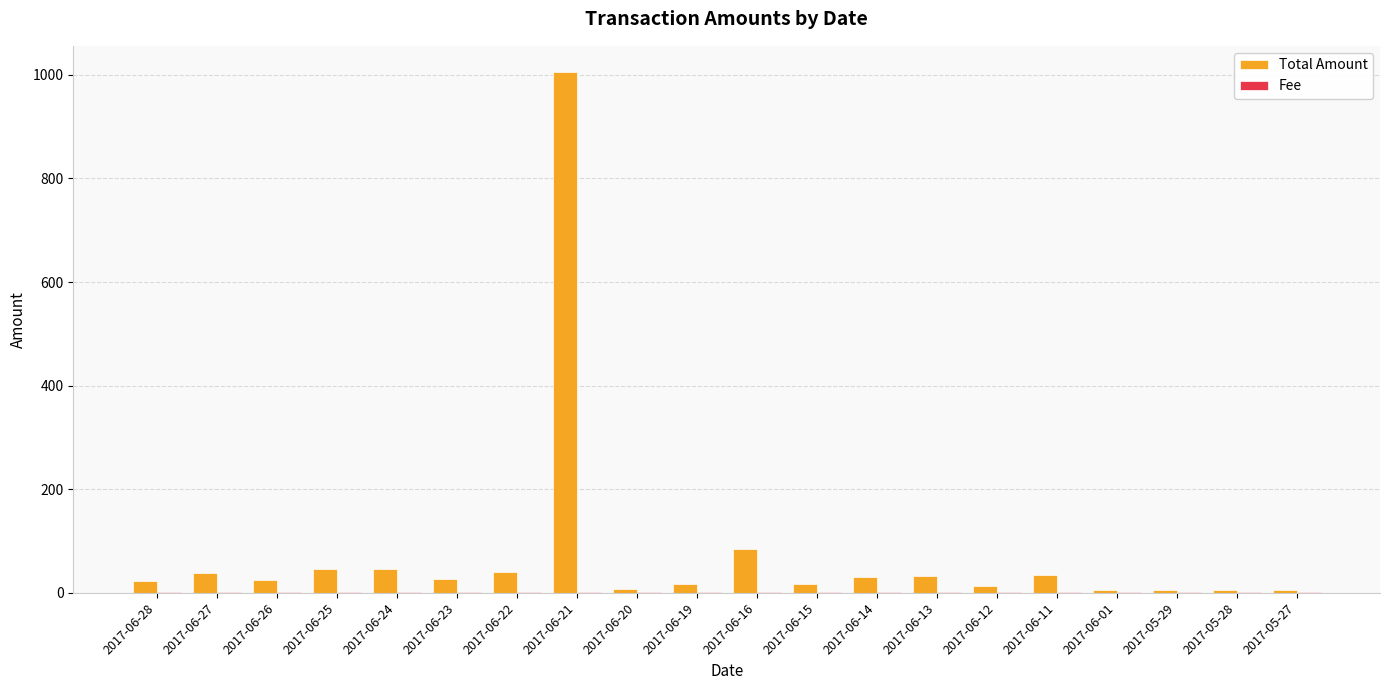

Which series has the largest total across all categories?

Total Amount